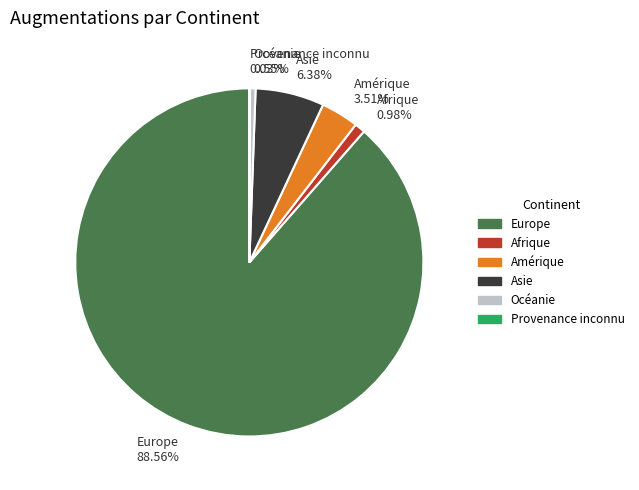

To the nearest percent, what is the difference between the Amérique and Europe slice percentages?

85%